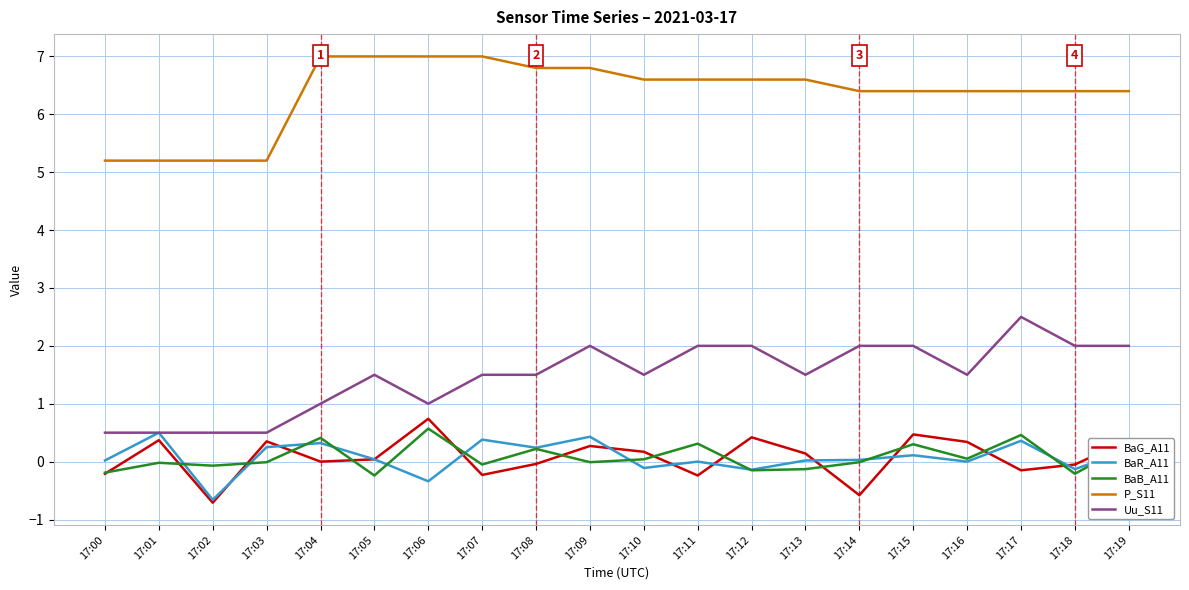

Which has a higher value, 17:03 or 17:09?

17:03